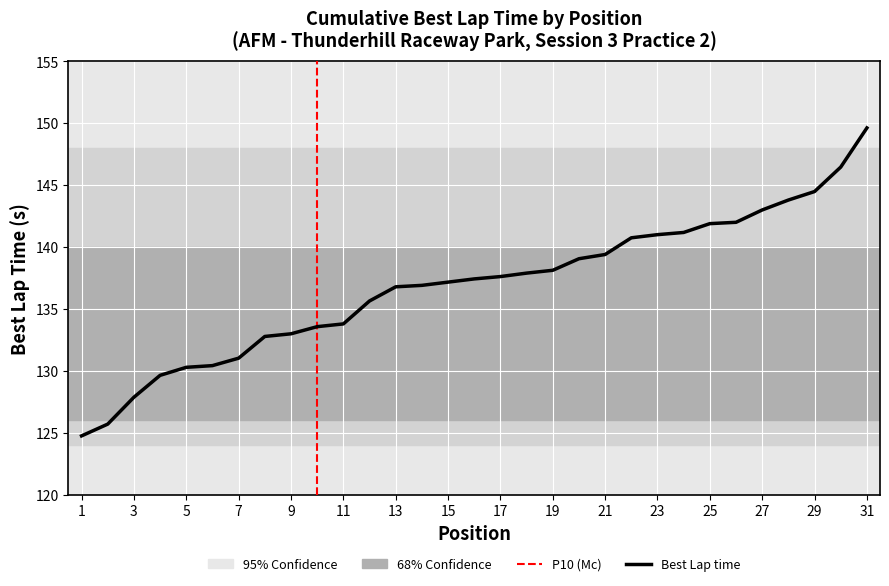

What is the greatest value displayed?

149.6